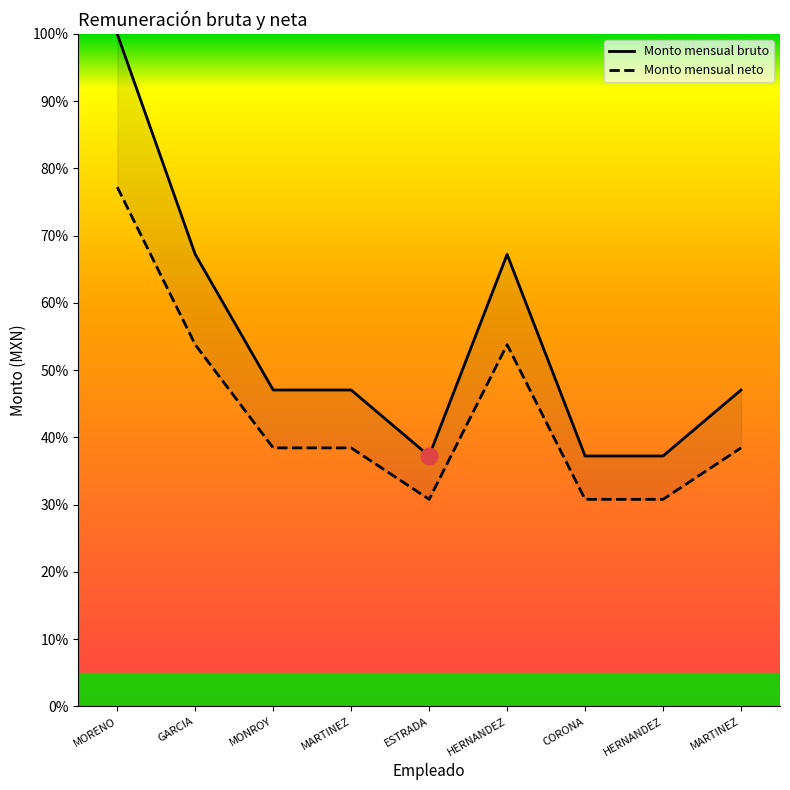

What is the maximum value shown in the chart?

100.0